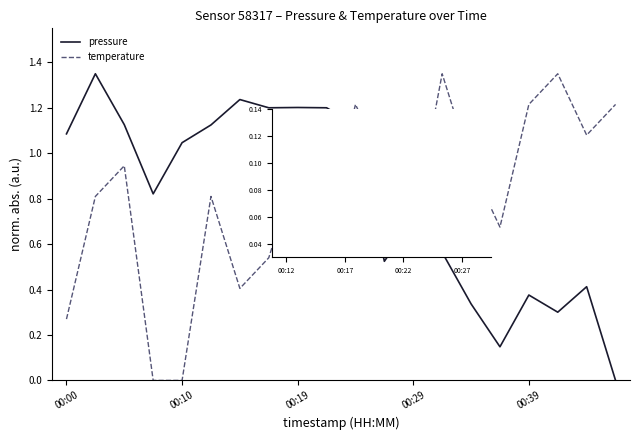

True or false: pressure and temperature cross at least once.

True